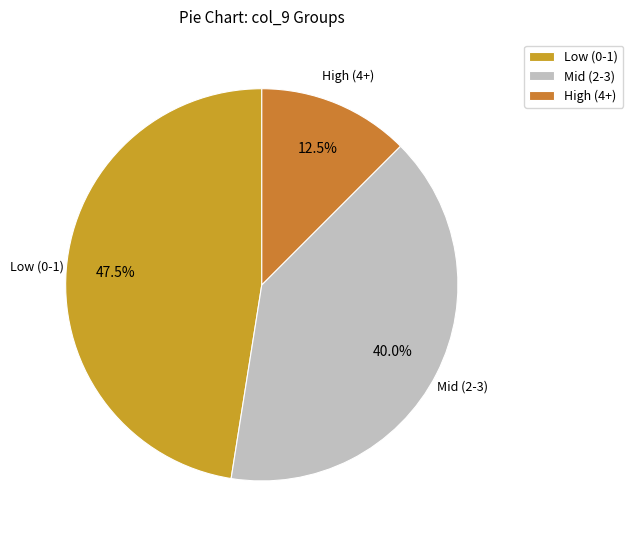

Rank the categories by value from highest to lowest.

Low (0-1), Mid (2-3), High (4+)